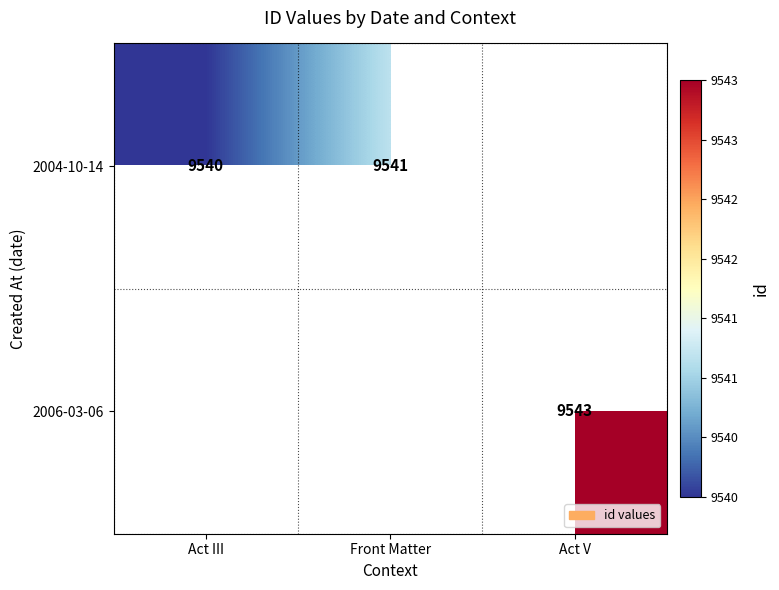

What is the total value across all series at Act V?

9543